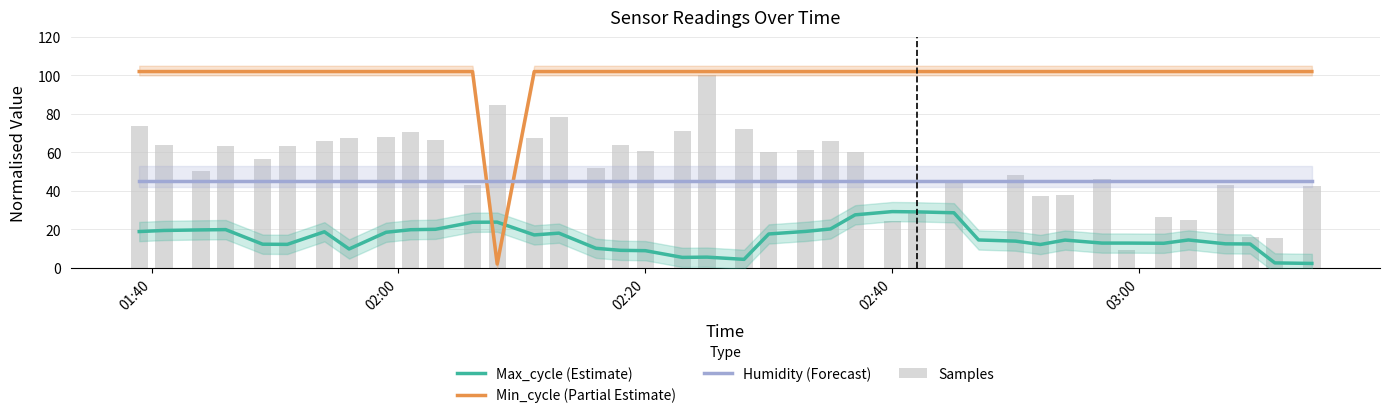

What is the minimum value for Min_cycle (Partial Estimate)?

2.0